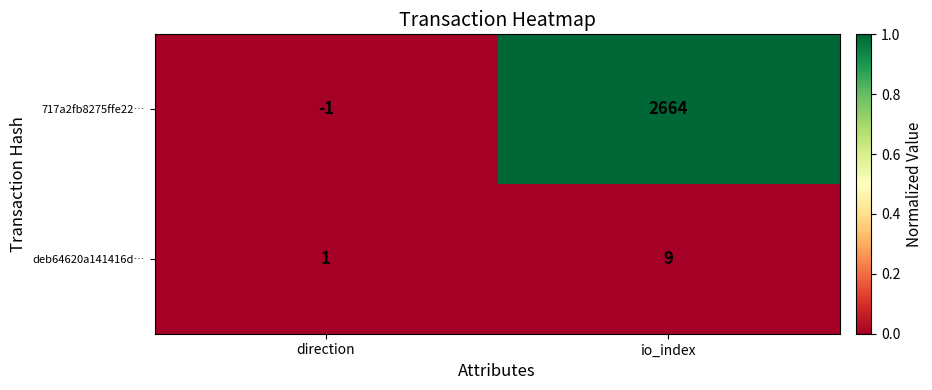

Which label corresponds to the smallest value in the chart?

direction